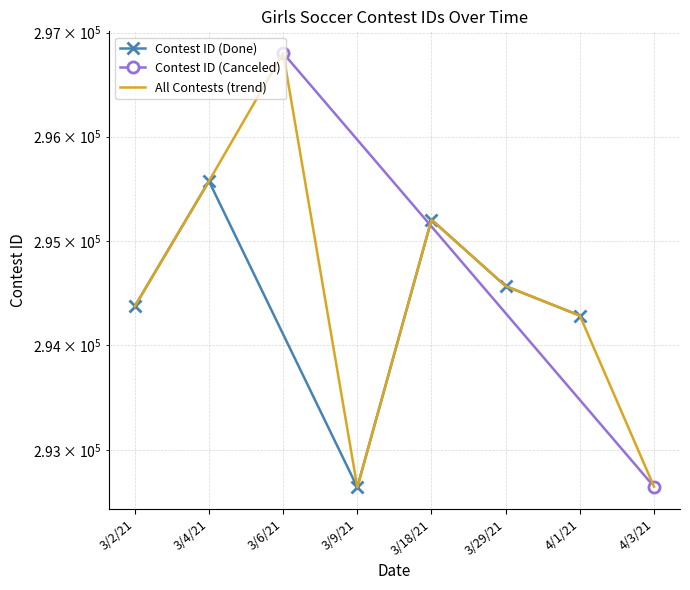

What is the sum of all values?

1766644